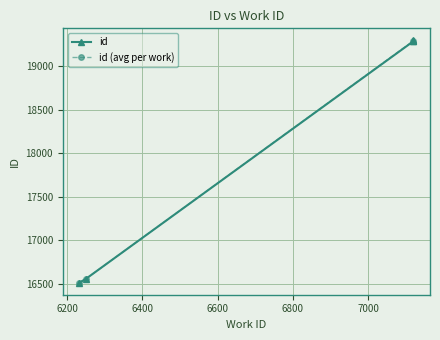

Reading left to right, transcribe all the data shown in this chart.

6233=16516	6250=16559	7120=19289	7120=19294	7120=19299